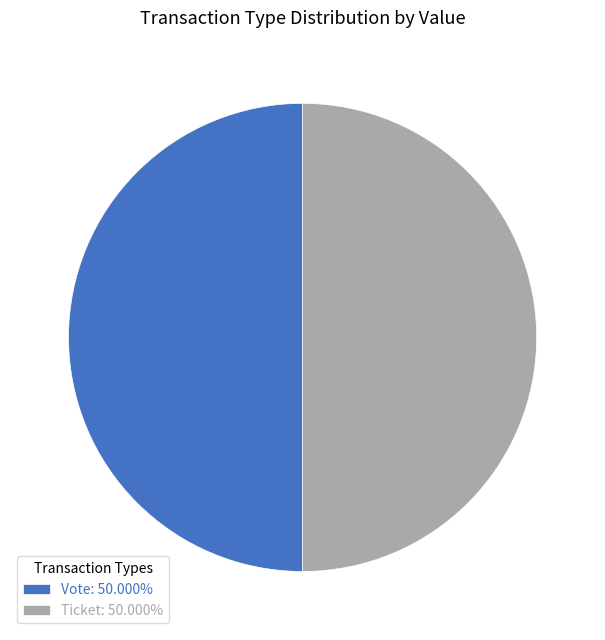

Approximately how many times larger is the value at Ticket: 50.000% compared to Vote: 50.000%?

1.0